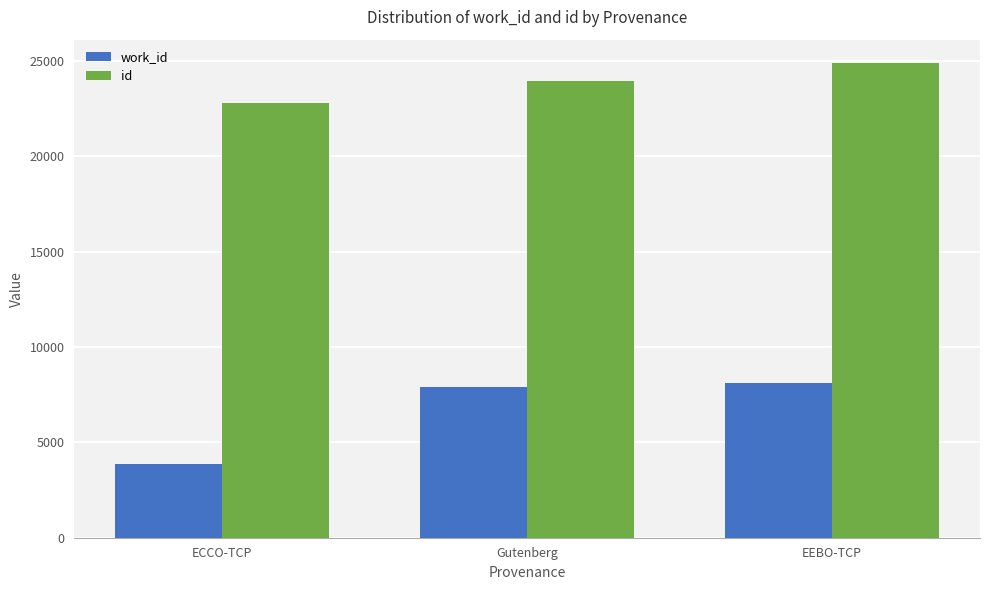

What is the label of the 1st bar from the right?

EEBO-TCP